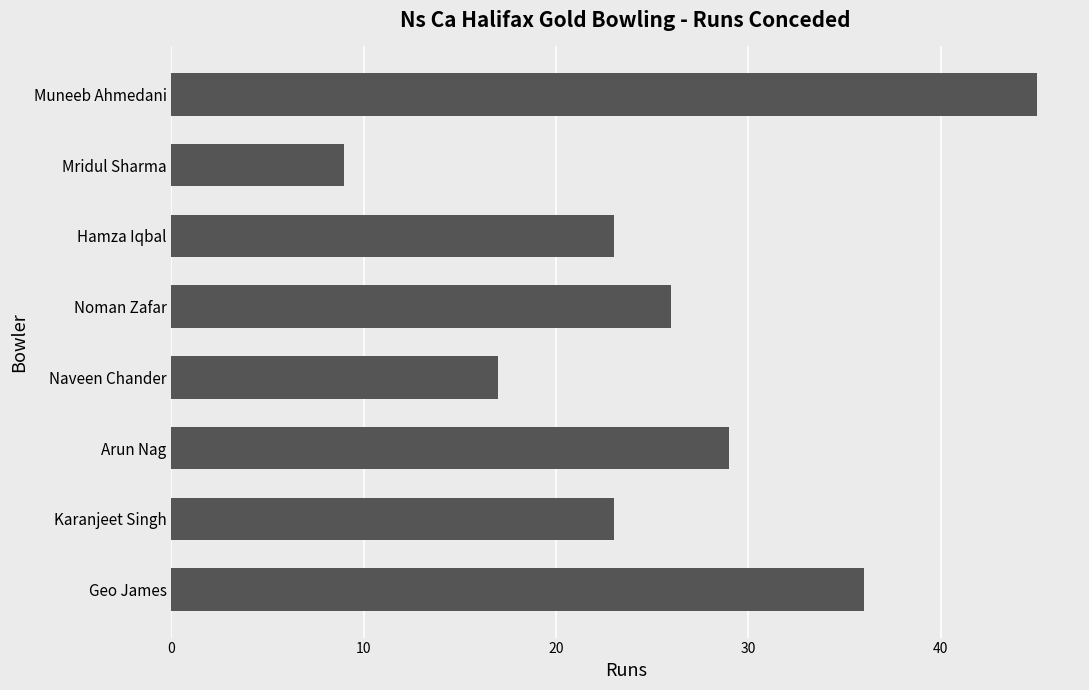

What is the maximum value shown in the chart?

45